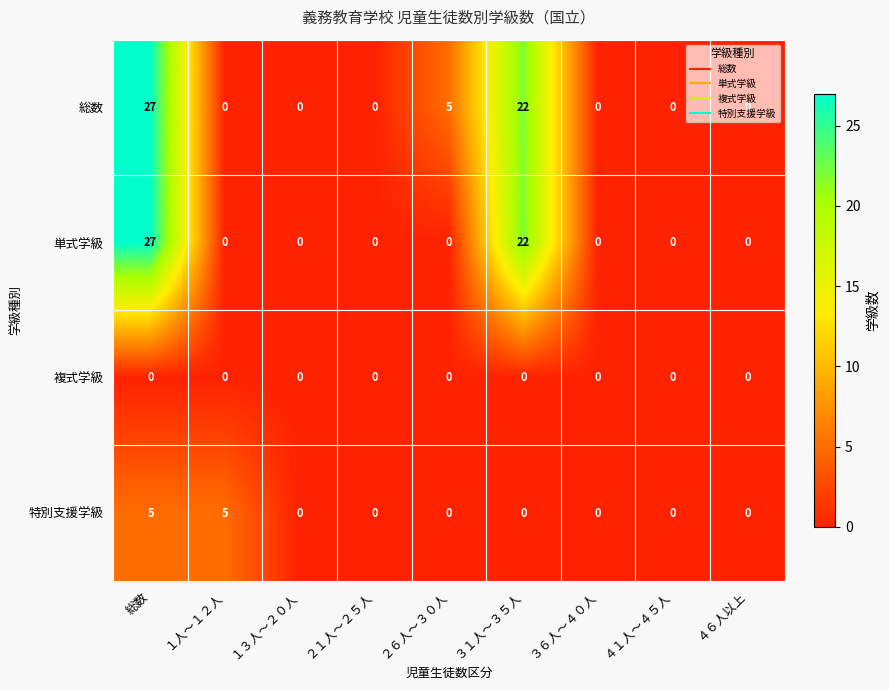

How many positive values does the 特別支援学級 series have?

2